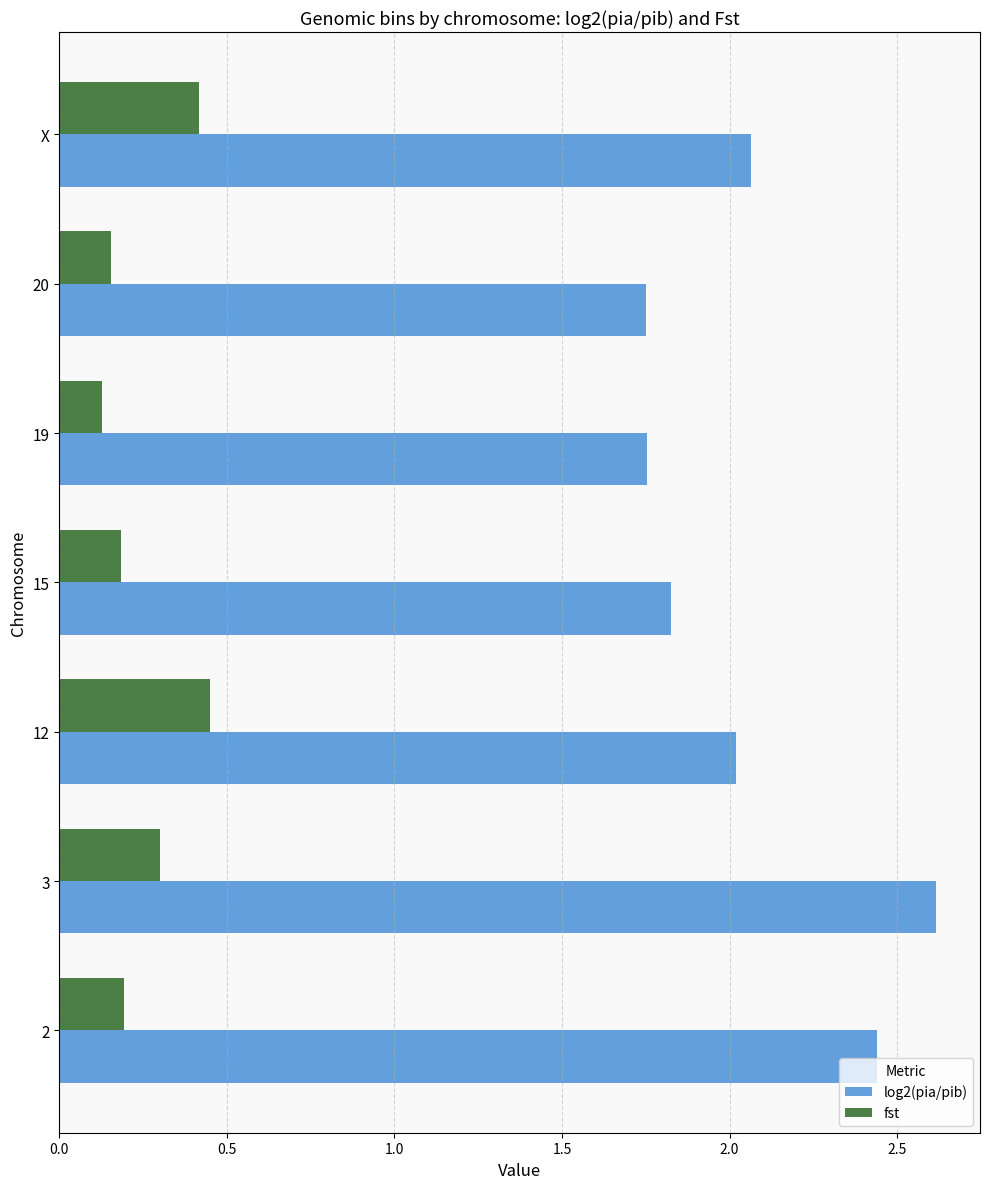

What is the sum of all log2(pia/pib) values?

14.5